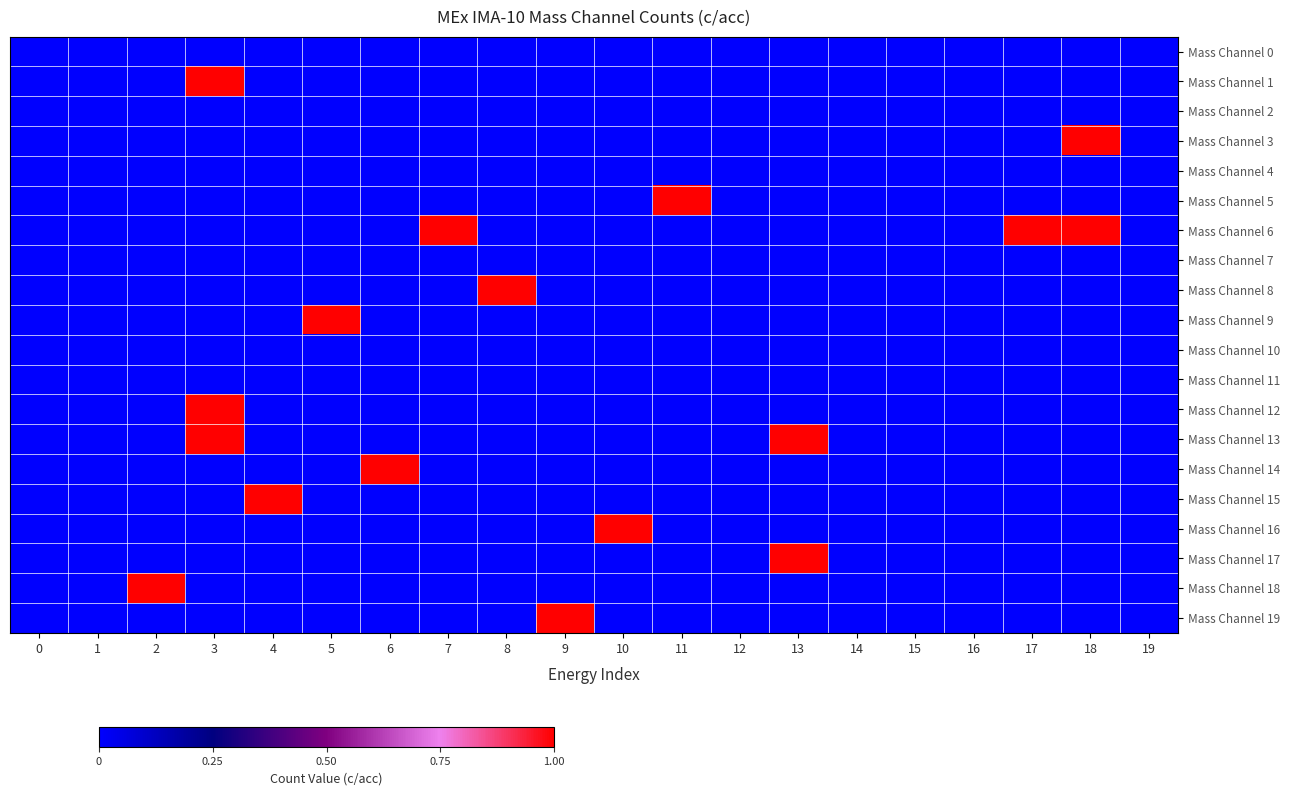

Reading left to right, what are all the values shown in this chart?

Mass Channel 0: 0=0	1=0	2=0	3=0	4=0	5=0	6=0	7=0	8=0	9=0	10=0	11=0	12=0	13=0	14=0	15=0	16=0	17=0	18=0	19=0
Mass Channel 1: 0=0	1=0	2=0	3=1	4=0	5=0	6=0	7=0	8=0	9=0	10=0	11=0	12=0	13=0	14=0	15=0	16=0	17=0	18=0	19=0
Mass Channel 2: 0=0	1=0	2=0	3=0	4=0	5=0	6=0	7=0	8=0	9=0	10=0	11=0	12=0	13=0	14=0	15=0	16=0	17=0	18=0	19=0
Mass Channel 3: 0=0	1=0	2=0	3=0	4=0	5=0	6=0	7=0	8=0	9=0	10=0	11=0	12=0	13=0	14=0	15=0	16=0	17=0	18=1	19=0
Mass Channel 4: 0=0	1=0	2=0	3=0	4=0	5=0	6=0	7=0	8=0	9=0	10=0	11=0	12=0	13=0	14=0	15=0	16=0	17=0	18=0	19=0
Mass Channel 5: 0=0	1=0	2=0	3=0	4=0	5=0	6=0	7=0	8=0	9=0	10=0	11=1	12=0	13=0	14=0	15=0	16=0	17=0	18=0	19=0
Mass Channel 6: 0=0	1=0	2=0	3=0	4=0	5=0	6=0	7=1	8=0	9=0	10=0	11=0	12=0	13=0	14=0	15=0	16=0	17=1	18=1	19=0
Mass Channel 7: 0=0	1=0	2=0	3=0	4=0	5=0	6=0	7=0	8=0	9=0	10=0	11=0	12=0	13=0	14=0	15=0	16=0	17=0	18=0	19=0
Mass Channel 8: 0=0	1=0	2=0	3=0	4=0	5=0	6=0	7=0	8=1	9=0	10=0	11=0	12=0	13=0	14=0	15=0	16=0	17=0	18=0	19=0
Mass Channel 9: 0=0	1=0	2=0	3=0	4=0	5=1	6=0	7=0	8=0	9=0	10=0	11=0	12=0	13=0	14=0	15=0	16=0	17=0	18=0	19=0
Mass Channel 10: 0=0	1=0	2=0	3=0	4=0	5=0	6=0	7=0	8=0	9=0	10=0	11=0	12=0	13=0	14=0	15=0	16=0	17=0	18=0	19=0
Mass Channel 11: 0=0	1=0	2=0	3=0	4=0	5=0	6=0	7=0	8=0	9=0	10=0	11=0	12=0	13=0	14=0	15=0	16=0	17=0	18=0	19=0
Mass Channel 12: 0=0	1=0	2=0	3=1	4=0	5=0	6=0	7=0	8=0	9=0	10=0	11=0	12=0	13=0	14=0	15=0	16=0	17=0	18=0	19=0
Mass Channel 13: 0=0	1=0	2=0	3=1	4=0	5=0	6=0	7=0	8=0	9=0	10=0	11=0	12=0	13=1	14=0	15=0	16=0	17=0	18=0	19=0
Mass Channel 14: 0=0	1=0	2=0	3=0	4=0	5=0	6=1	7=0	8=0	9=0	10=0	11=0	12=0	13=0	14=0	15=0	16=0	17=0	18=0	19=0
Mass Channel 15: 0=0	1=0	2=0	3=0	4=1	5=0	6=0	7=0	8=0	9=0	10=0	11=0	12=0	13=0	14=0	15=0	16=0	17=0	18=0	19=0
Mass Channel 16: 0=0	1=0	2=0	3=0	4=0	5=0	6=0	7=0	8=0	9=0	10=1	11=0	12=0	13=0	14=0	15=0	16=0	17=0	18=0	19=0
Mass Channel 17: 0=0	1=0	2=0	3=0	4=0	5=0	6=0	7=0	8=0	9=0	10=0	11=0	12=0	13=1	14=0	15=0	16=0	17=0	18=0	19=0
Mass Channel 18: 0=0	1=0	2=1	3=0	4=0	5=0	6=0	7=0	8=0	9=0	10=0	11=0	12=0	13=0	14=0	15=0	16=0	17=0	18=0	19=0
Mass Channel 19: 0=0	1=0	2=0	3=0	4=0	5=0	6=0	7=0	8=0	9=1	10=0	11=0	12=0	13=0	14=0	15=0	16=0	17=0	18=0	19=0